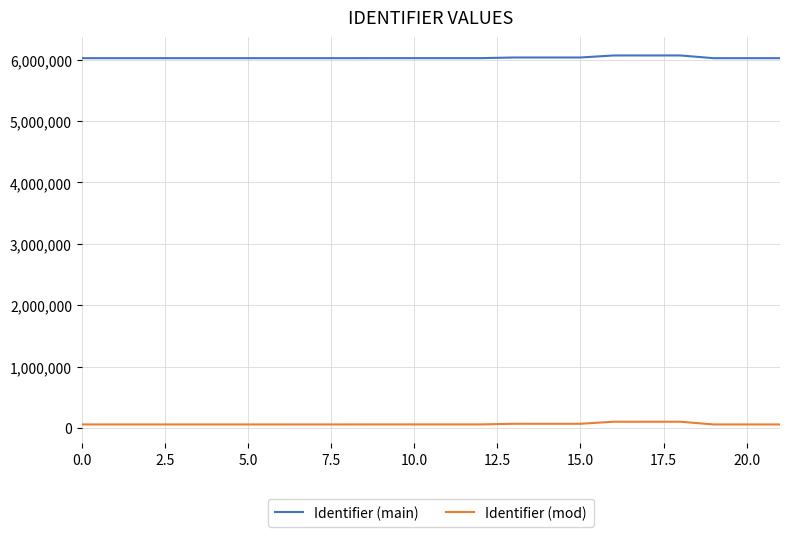

True or false: Identifier (main) and Identifier (mod) cross at least once.

False